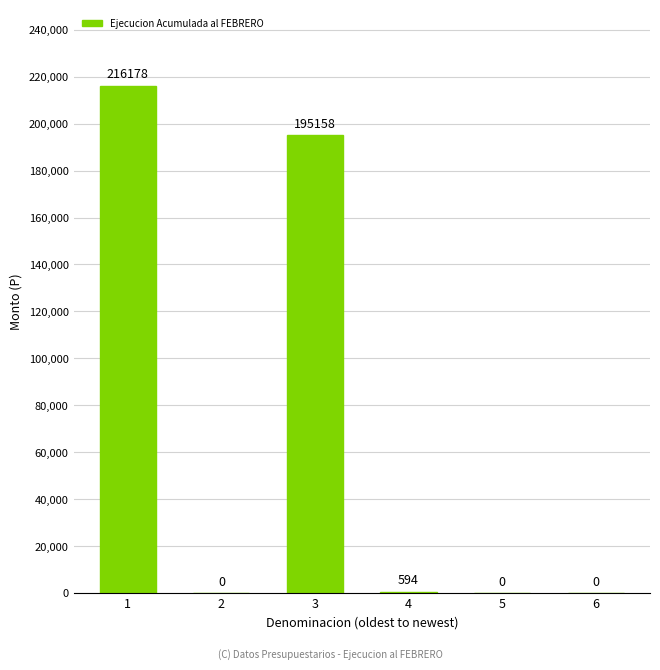

Reading left to right, what are all the values shown in this chart?

216178	0	195158	594	0	0